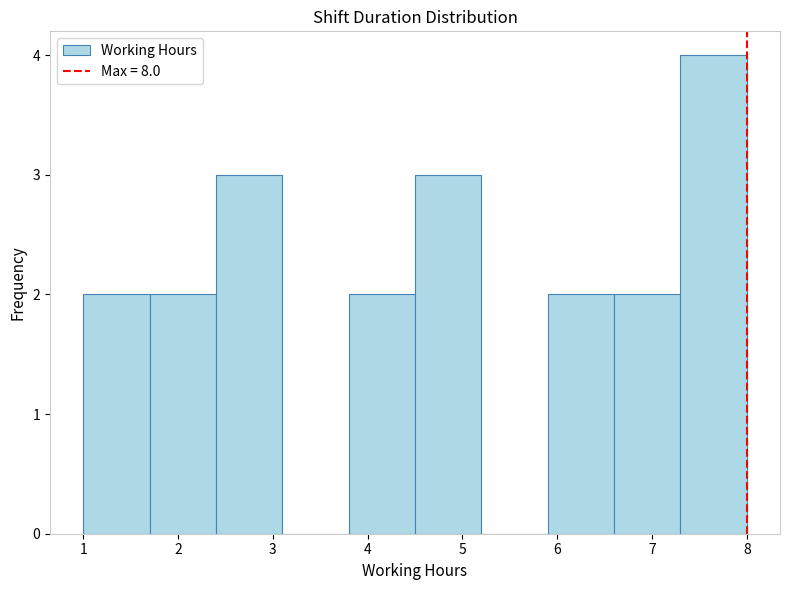

What is the height of the bar covering 4.5 to 5.2 on the x-axis? The values are not printed on the chart, so give them approximately, as read against the axis.

3